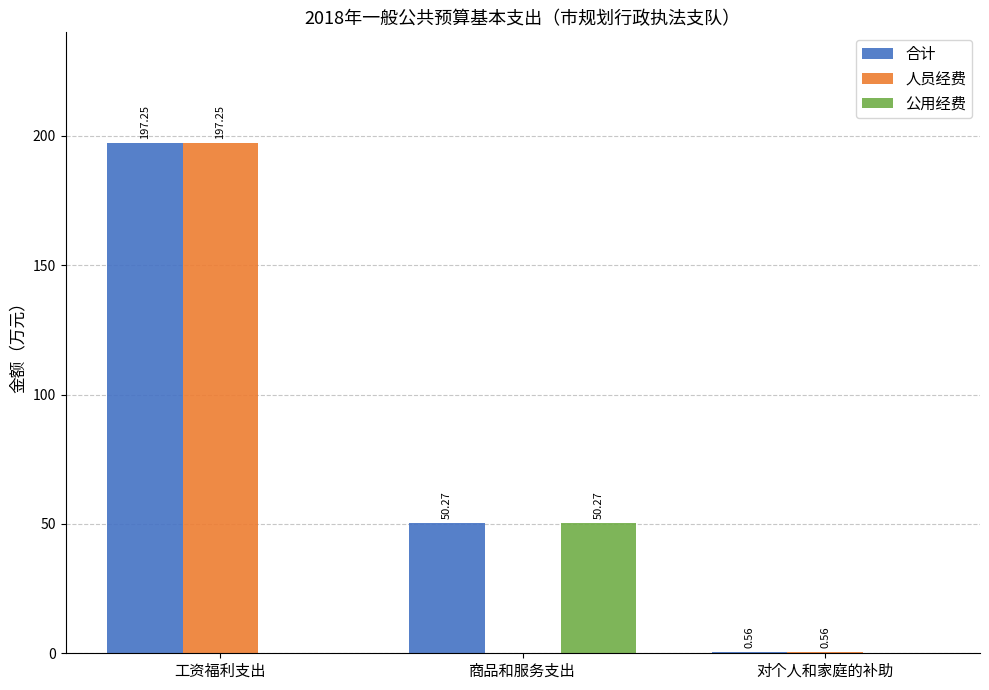

Which series has the largest total across all categories?

合计